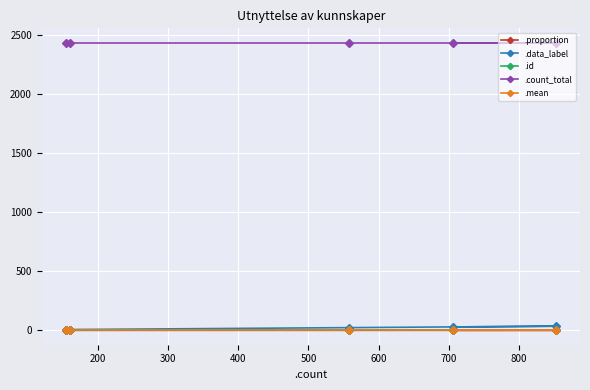

What is the highest value of the .count_total series?

2431.0